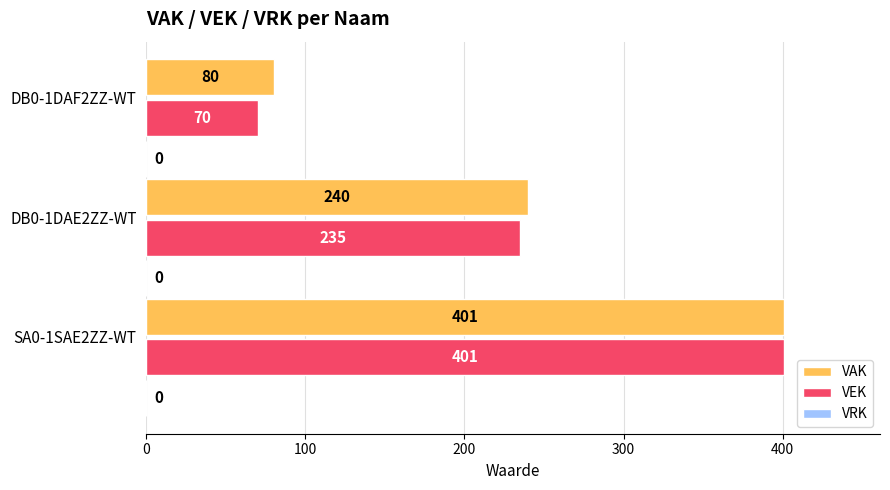

Which series has the widest spread of values?

VEK